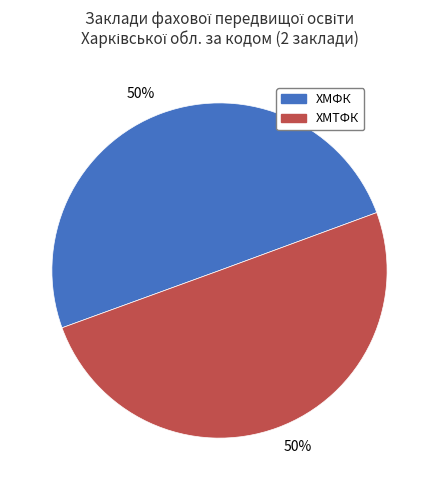

How many segments does this pie chart have?

2